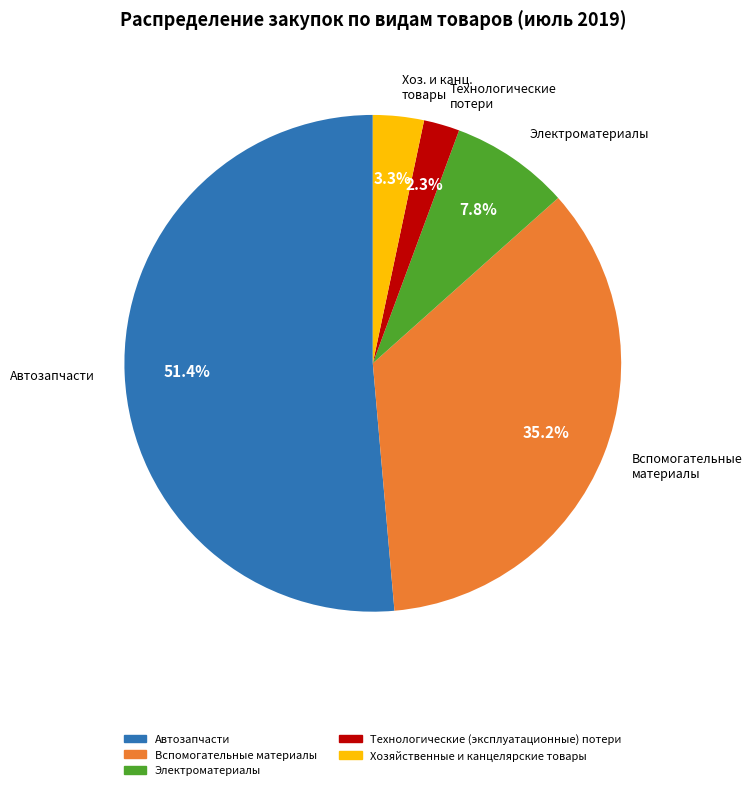

Which category has the biggest portion of the pie?

Автозапчасти